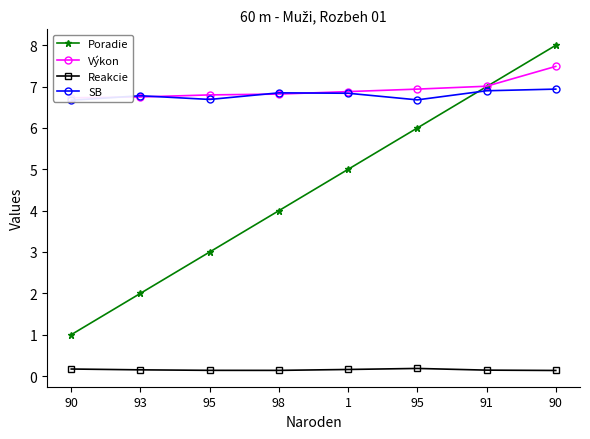

Count the Poradie values in the range 3 to 7.

5